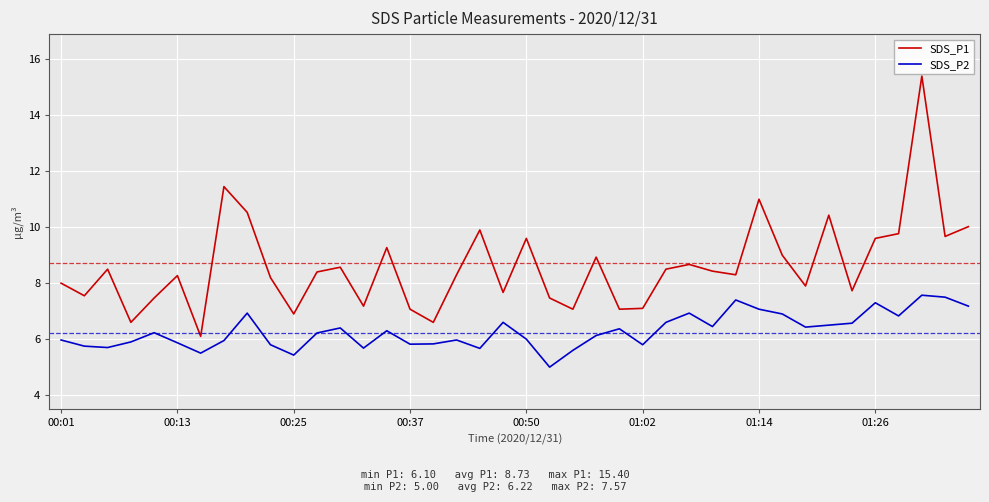

Which series has the largest range (max minus min)?

SDS_P1